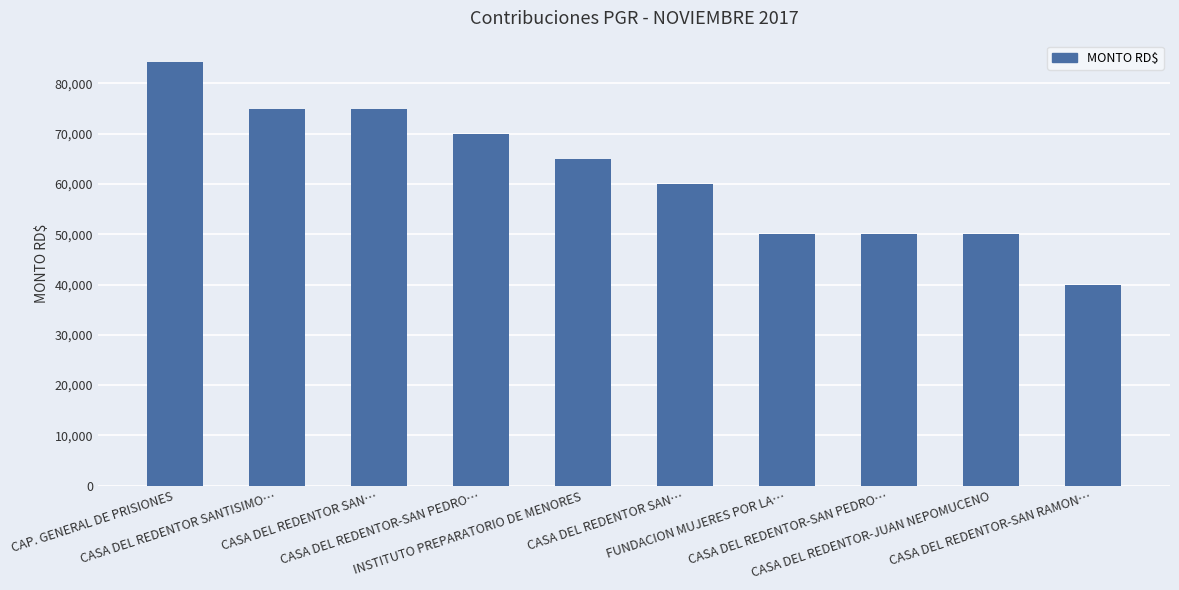

Rank the categories by value from highest to lowest.

CAP. GENERAL DE PRISIONES, CASA DEL REDENTOR SANTISIMO…, CASA DEL REDENTOR SAN…, CASA DEL REDENTOR-SAN PEDRO…, INSTITUTO PREPARATORIO DE MENORES, CASA DEL REDENTOR SAN…, FUNDACION MUJERES POR LA…, CASA DEL REDENTOR-SAN PEDRO…, CASA DEL REDENTOR-JUAN NEPOMUCENO, CASA DEL REDENTOR-SAN RAMON…